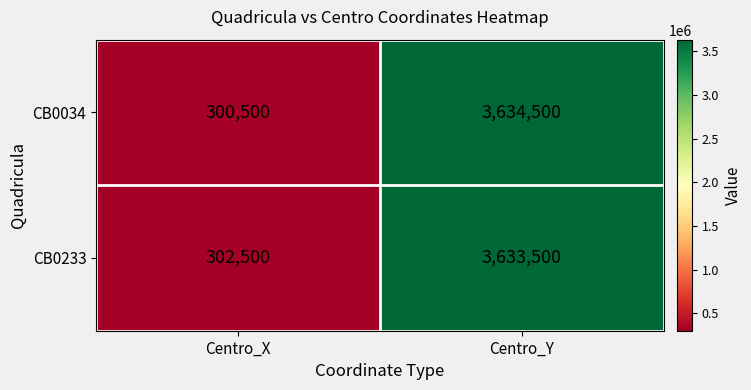

At which label is CB0233 closest to 1968000?

Centro_X